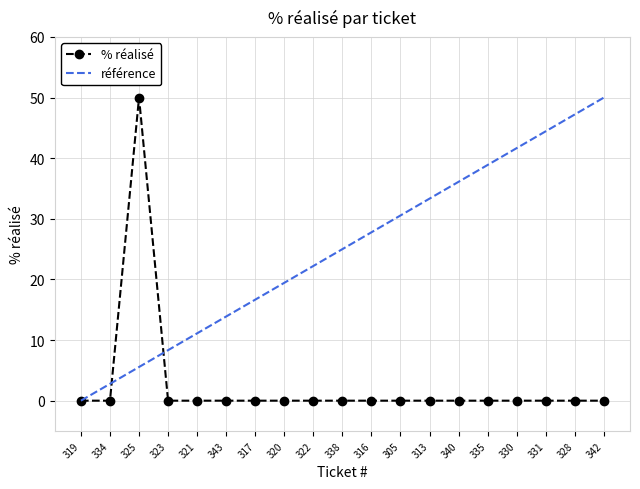

What is the label of the 7th point from the left?

317